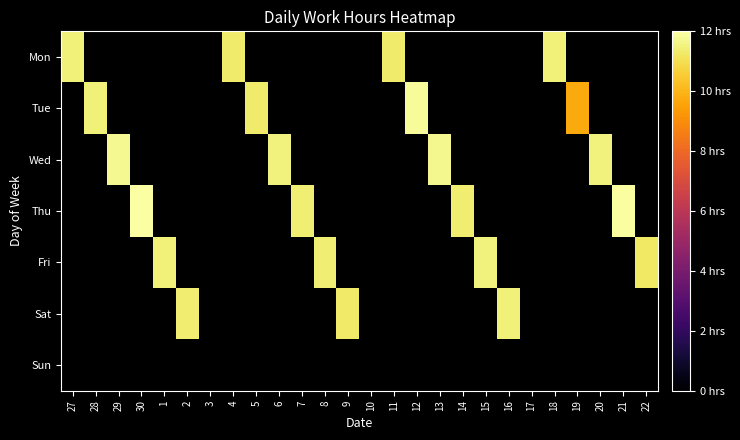

Which series has the widest spread of values?

Mon